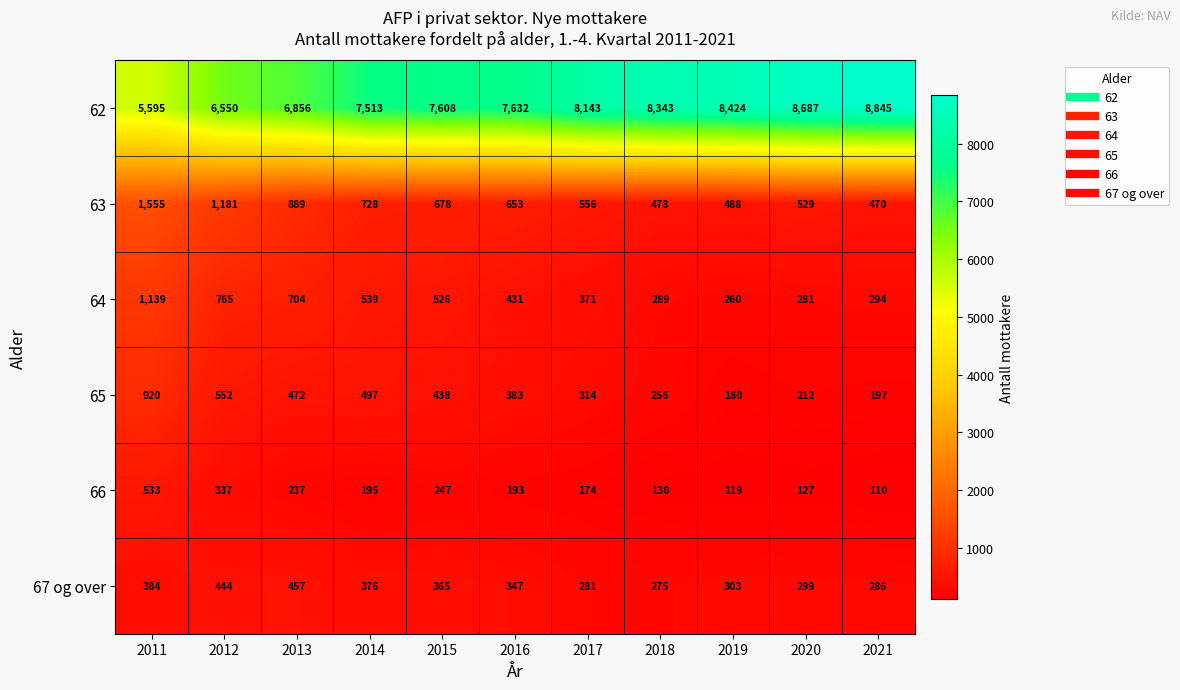

Is it true that 64 equals 84 at 2019?

False